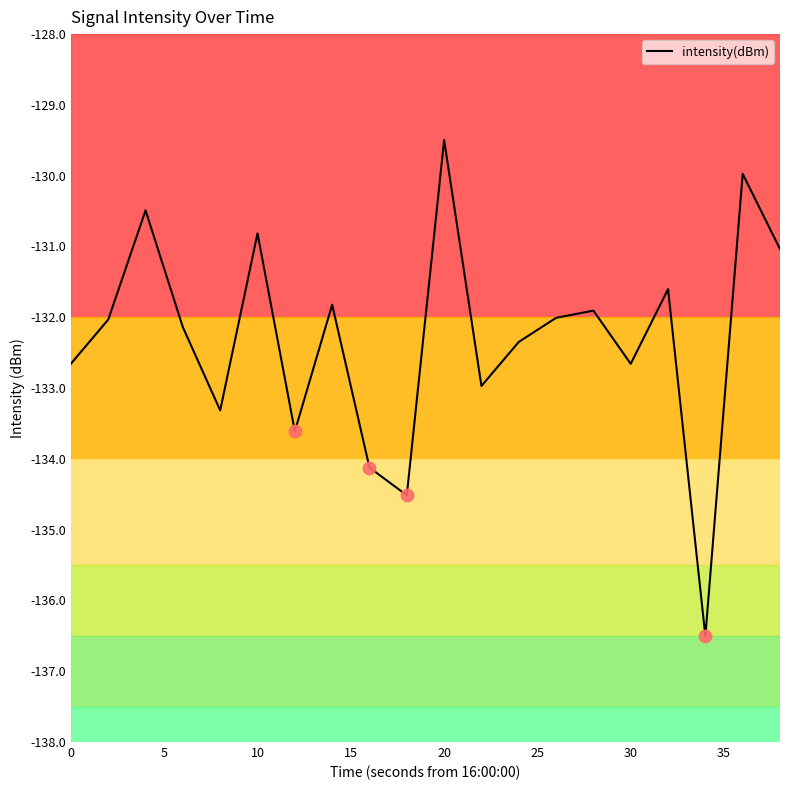

What is the greatest value displayed?

-129.5